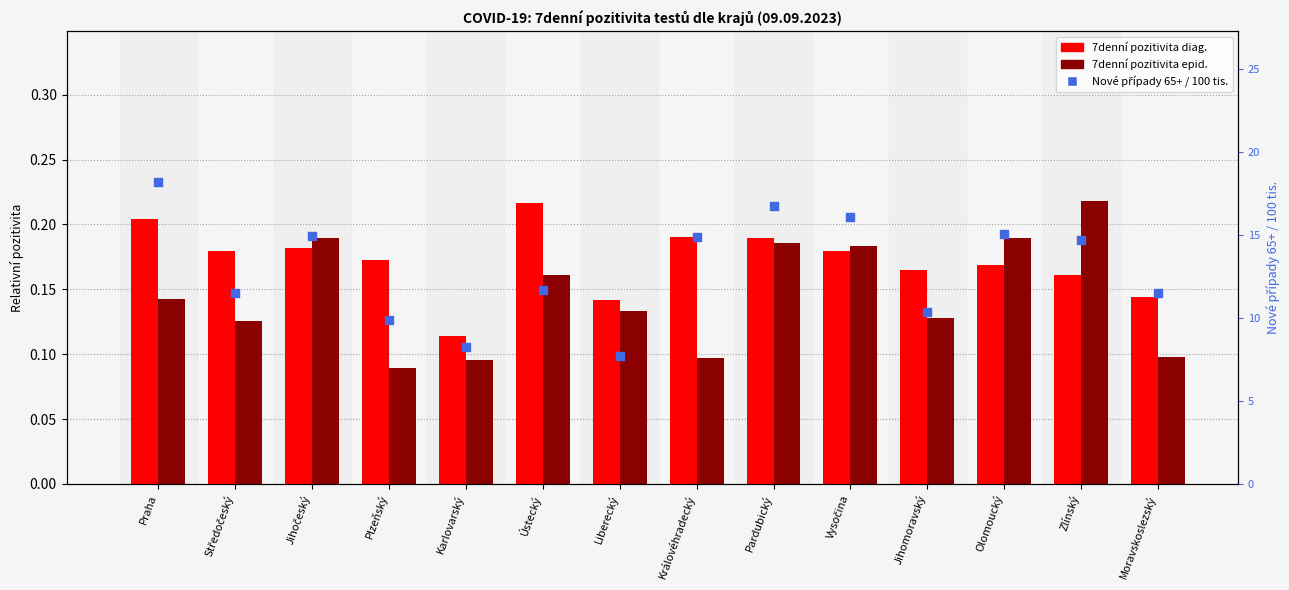

Which series reaches the minimum Y coordinate?

7denní pozitivita epid.